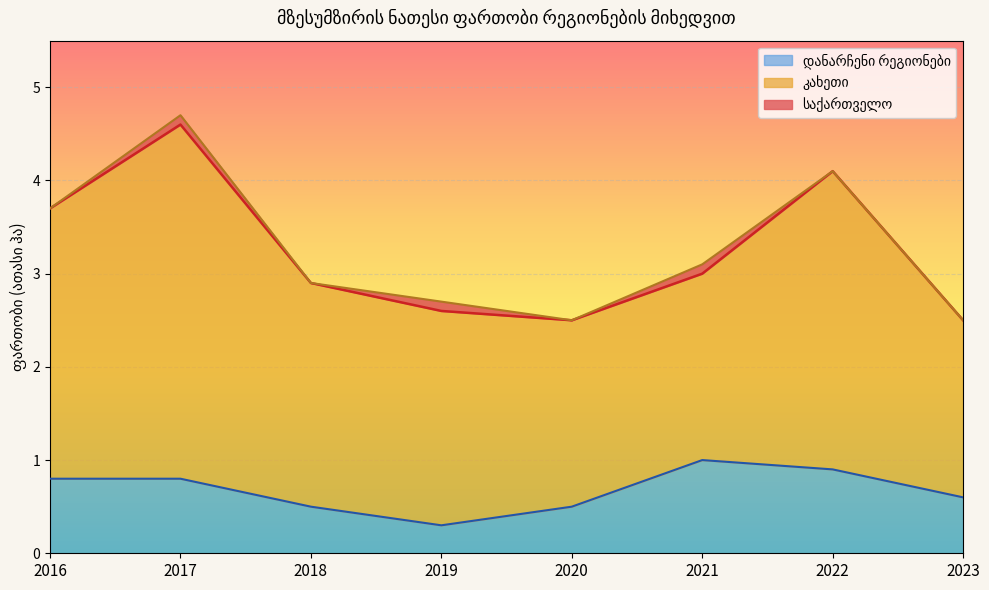

True or false: დანარჩენი რეგიონები and საქართველო cross at least once.

False